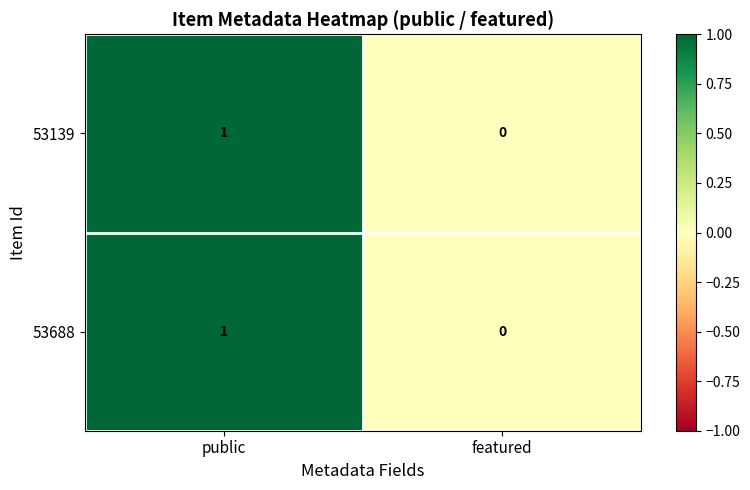

Which category has the highest value in the 53688 series?

public